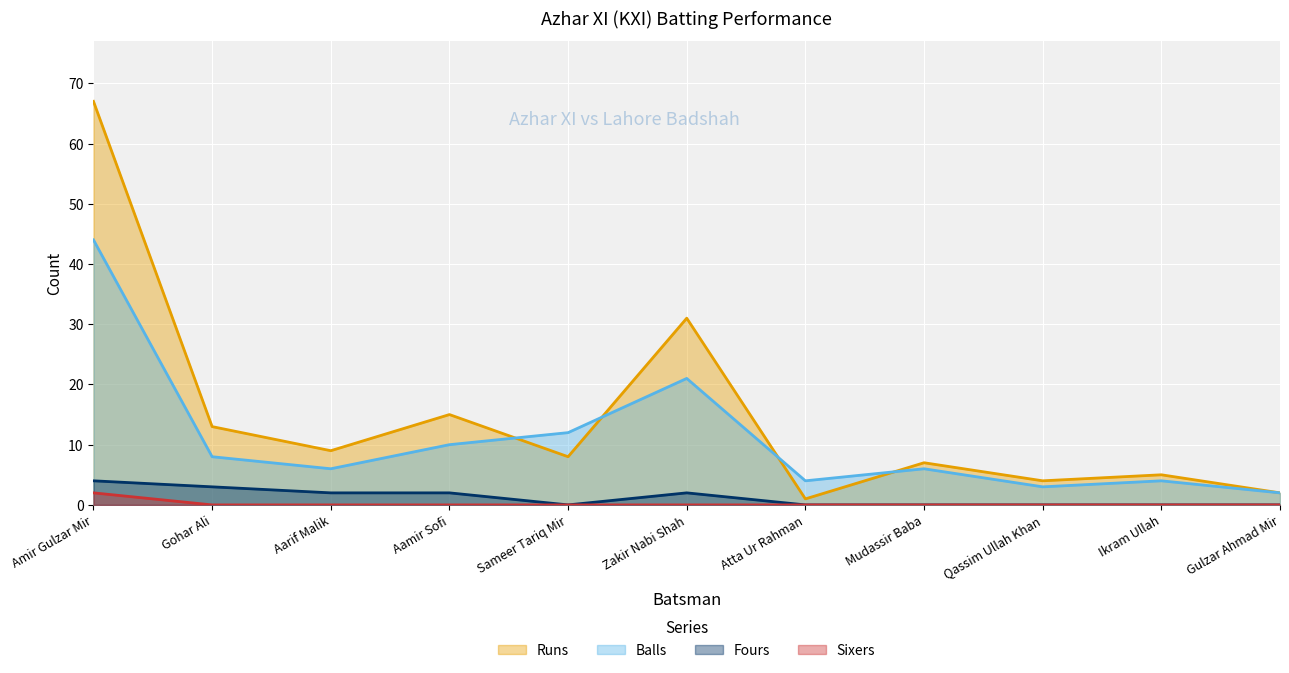

What is the sum of all Runs values?

162